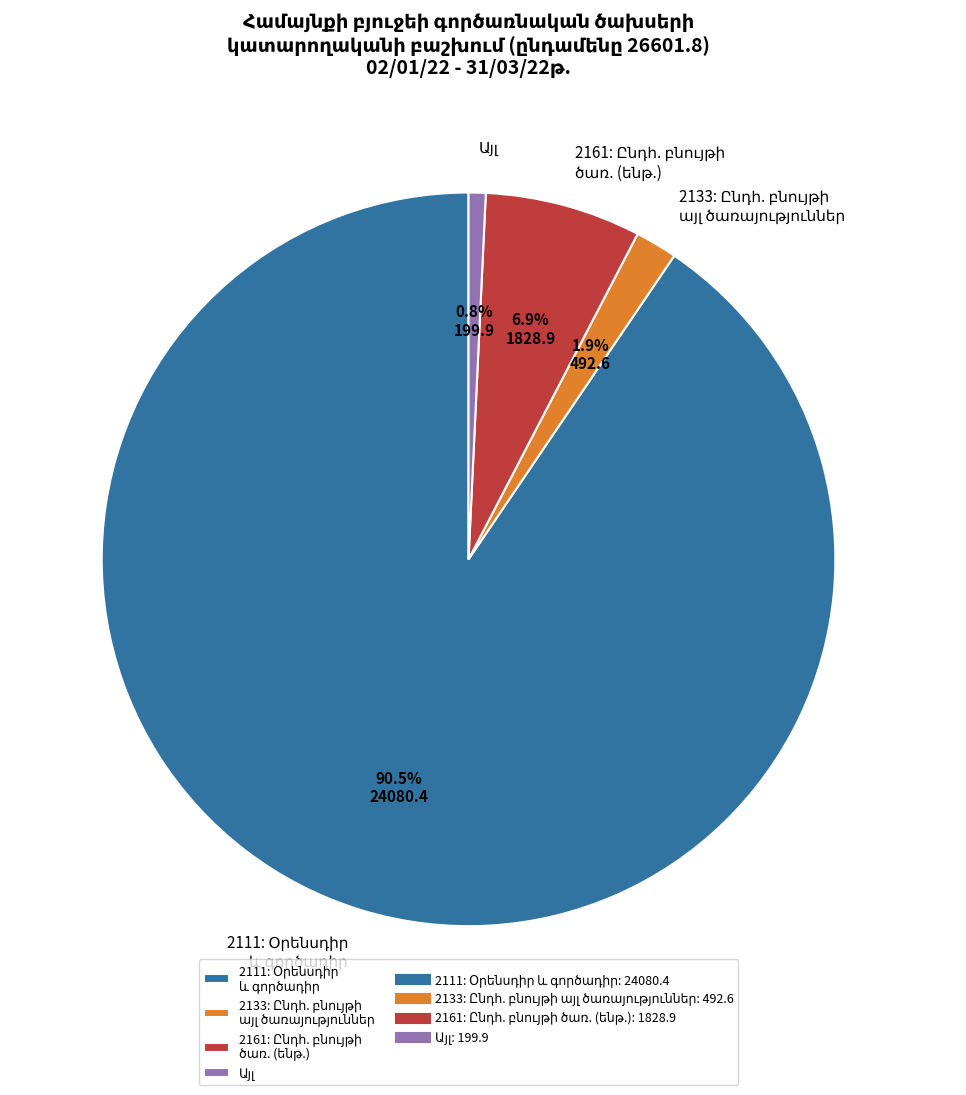

Does any single category account for the majority?

Yes